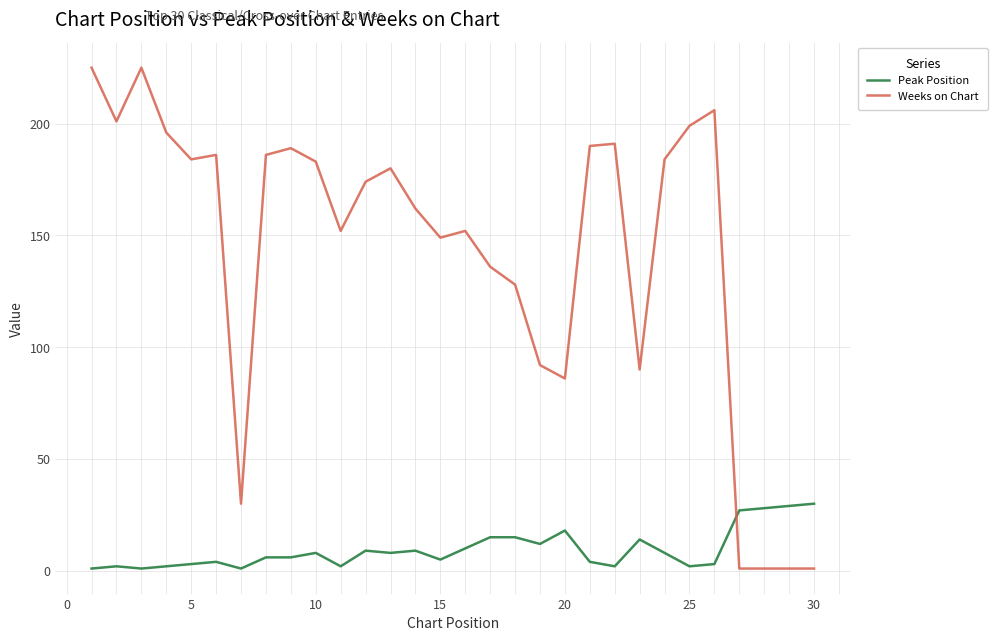

What is the maximum value for Weeks on Chart?

225